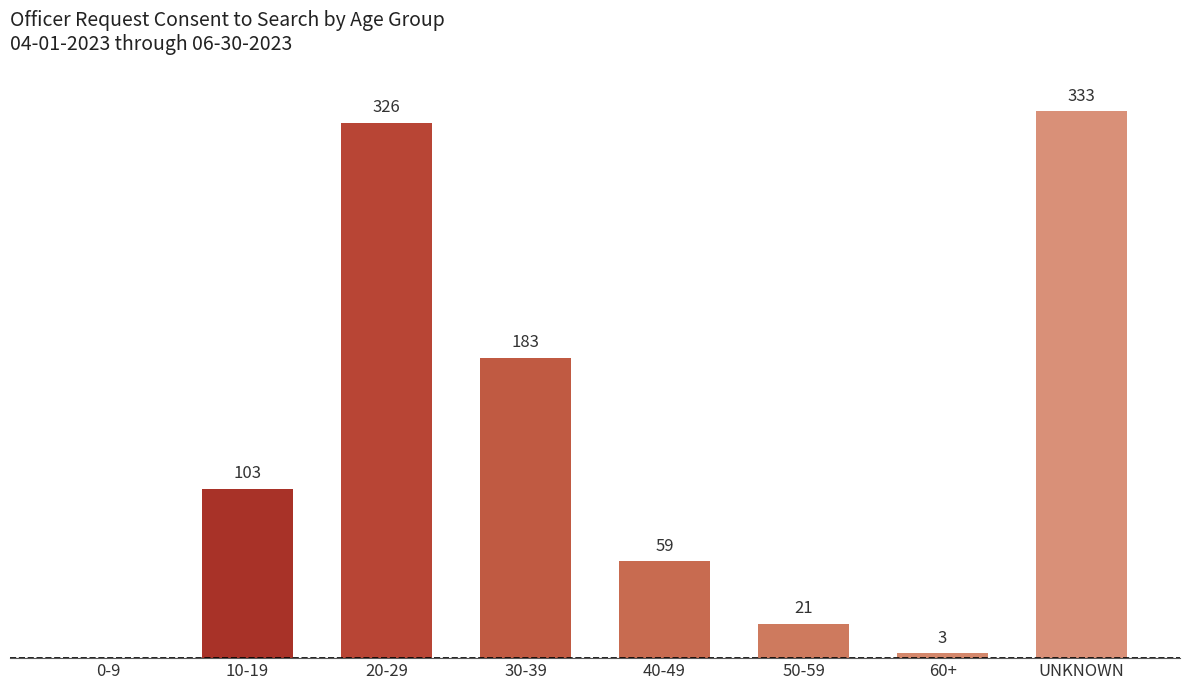

Are the bars grouped side by side (vs. stacked)?

No